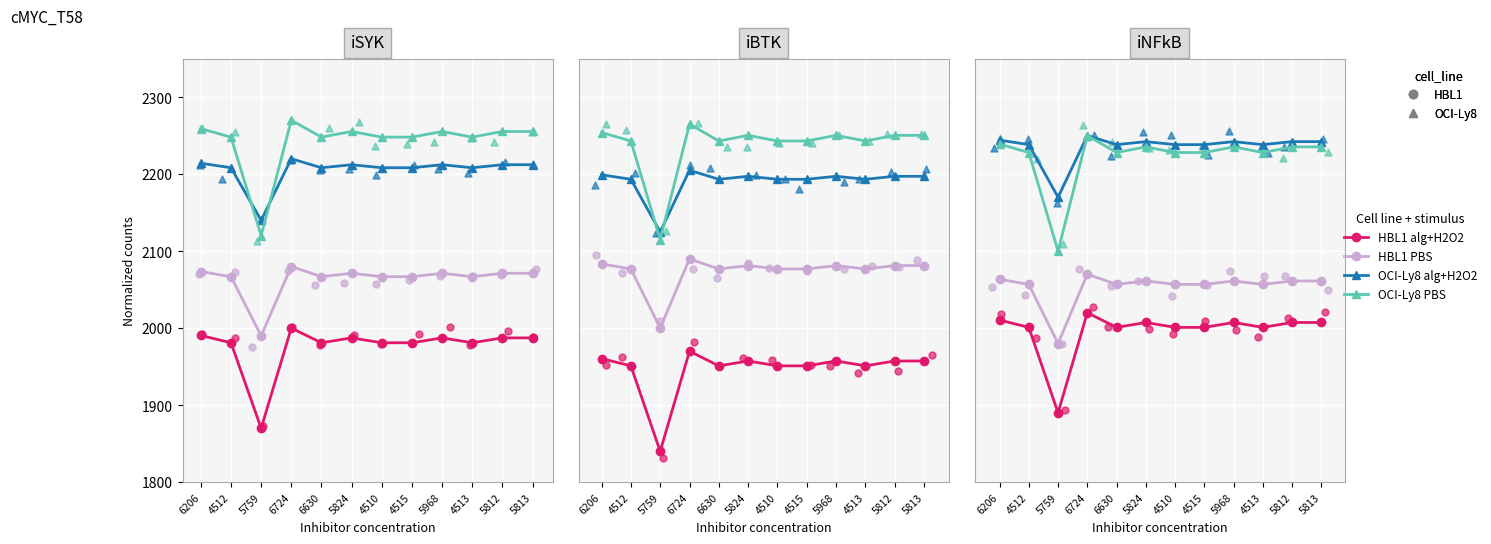

Which series has the widest spread of Y values?

OCI-Ly8 PBS